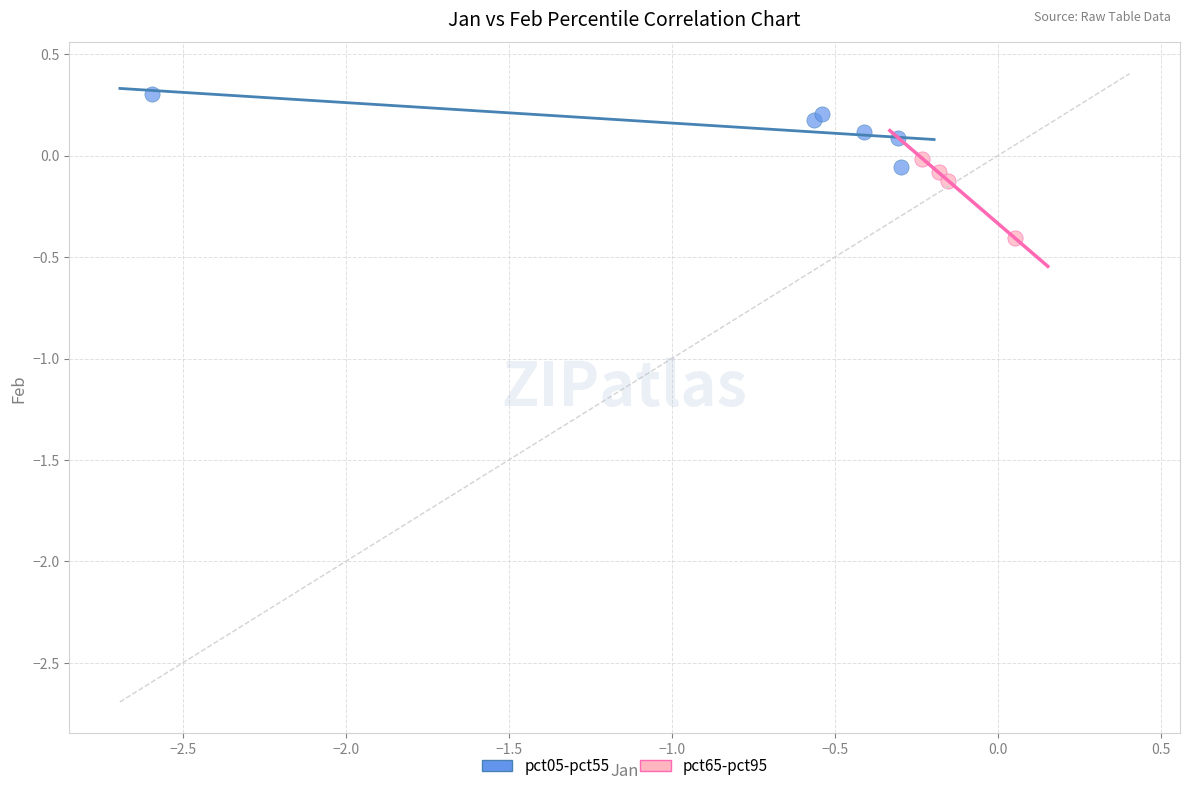

Which series reaches the minimum Y coordinate?

pct65-pct95